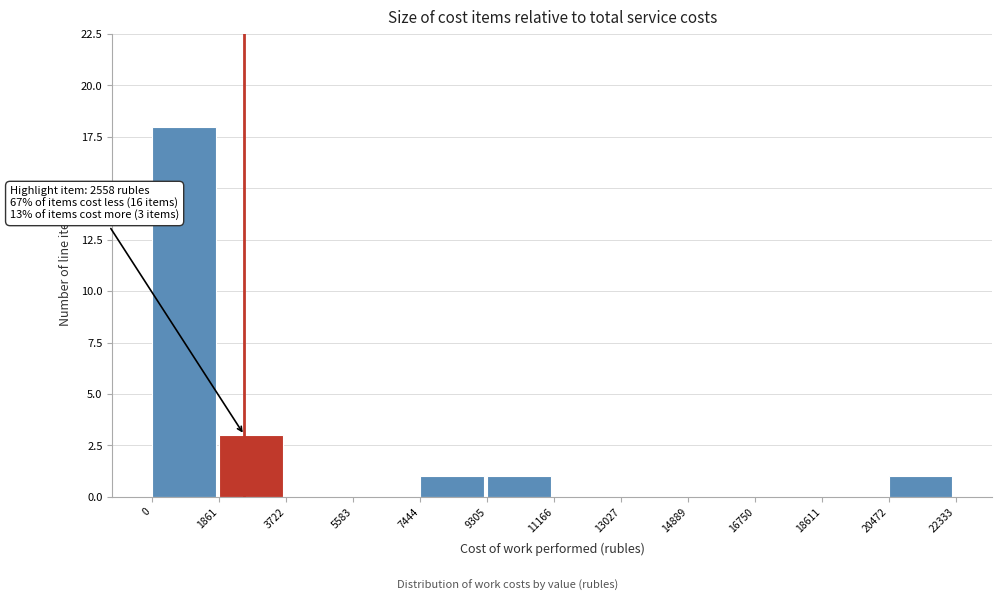

Over which range of the x-axis is the bar tallest?

0 to 1861